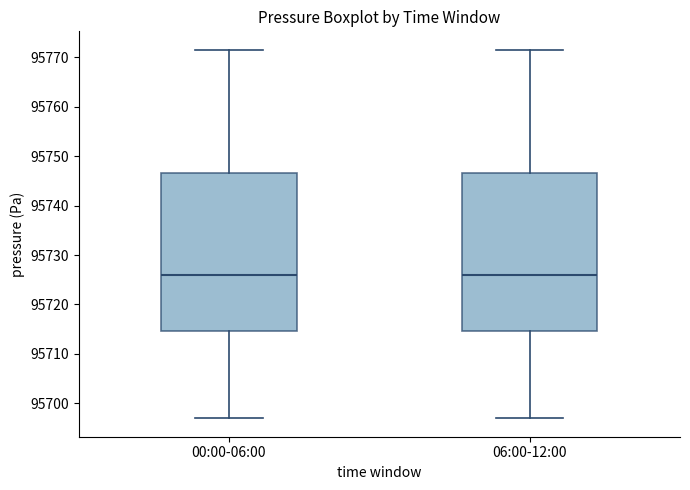

Reading left to right, transcribe this box plot: for each box, give where its median line is, the range the box spans, and where its two whiskers end, as read against the y-axis. The values are not printed on the chart, so give them approximately, as read against the axis.

00:00-06:00: median 95726, box 95715 to 95747, whiskers 95697 to 95772
06:00-12:00: median 95726, box 95715 to 95747, whiskers 95697 to 95772